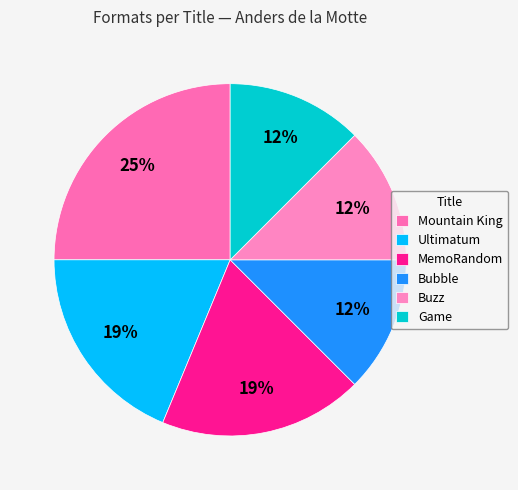

Is there any slice that represents more than half of the pie?

No